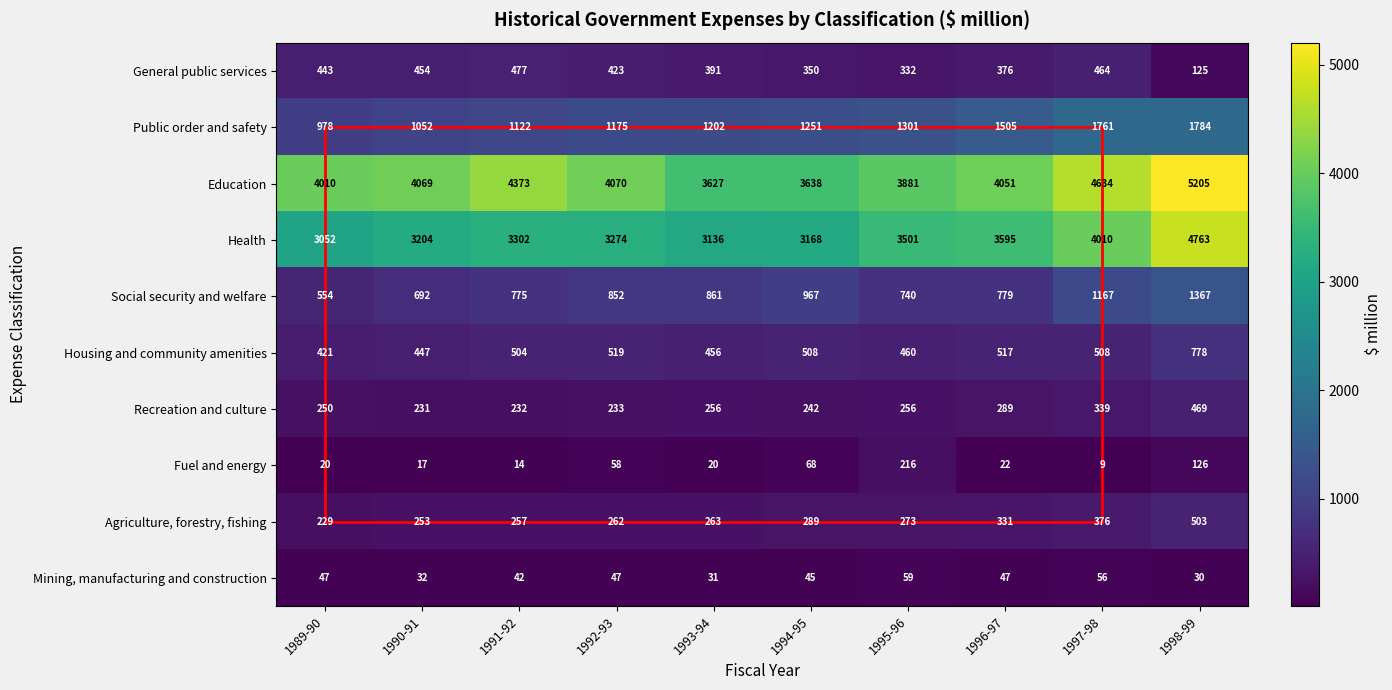

Where is Housing and community amenities nearest to the value 599?

1992-93